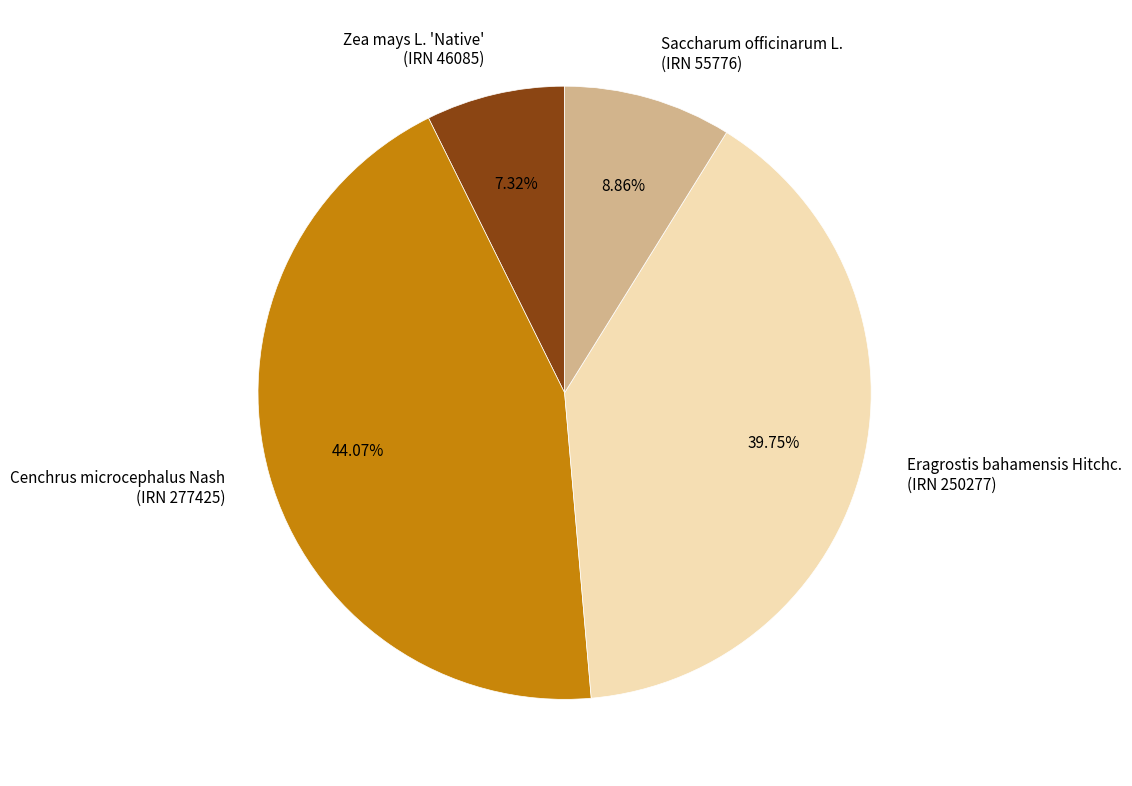

Approximately how many times larger is the value at Eragrostis bahamensis Hitchc. (IRN 250277) compared to Saccharum officinarum L. (IRN 55776)?

4.5